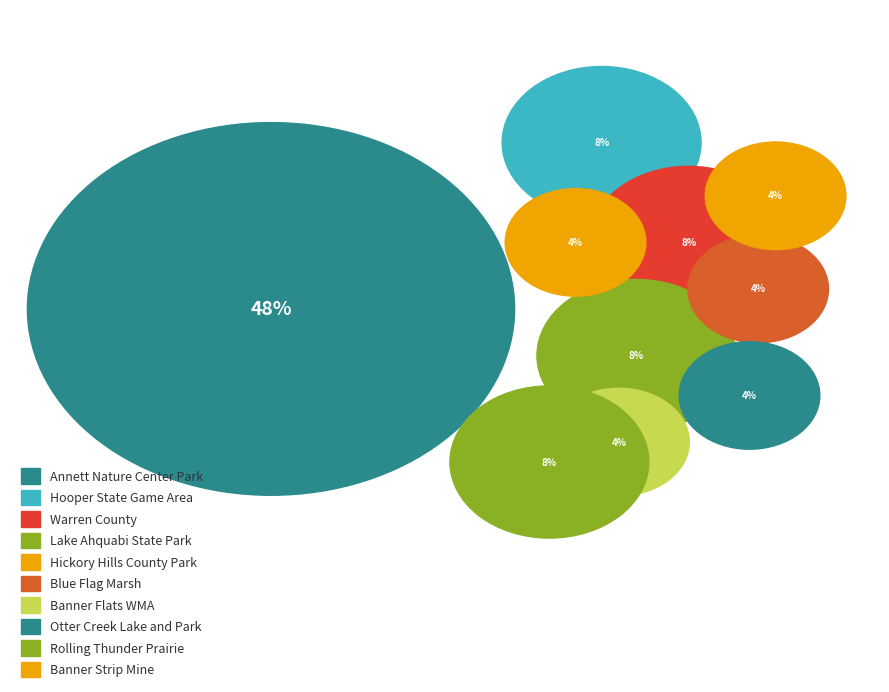

True or false: Banner Flats Wildlife Management Area accounts for 4% of the total.

True